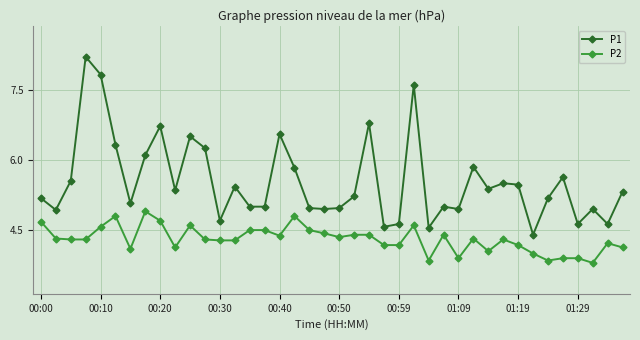

What is the value of the P1 point at the 25th from the left?

4.6